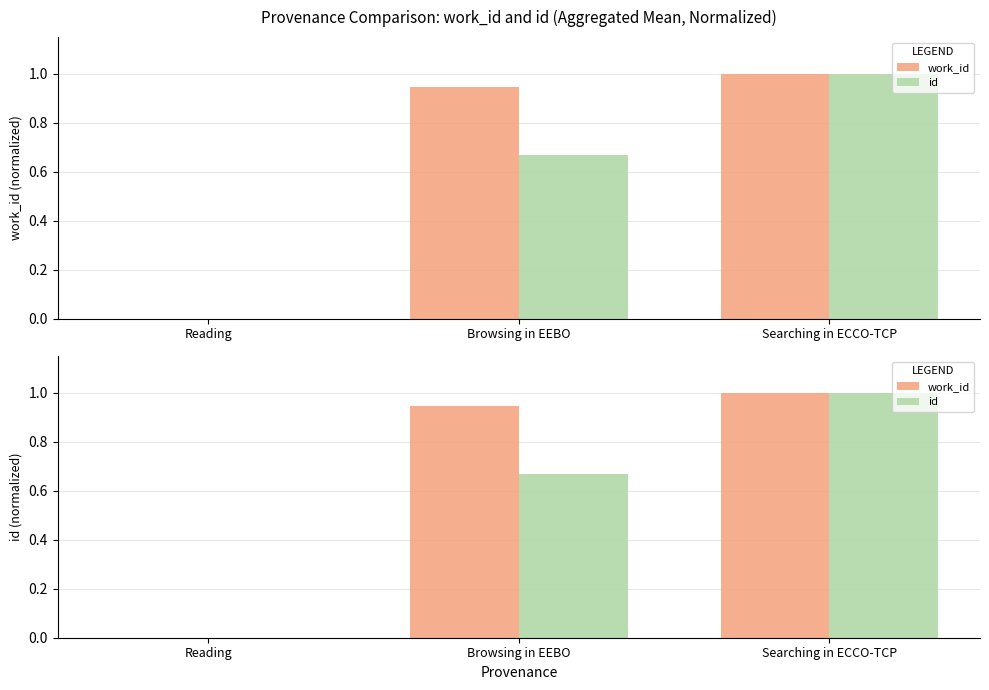

At Searching in ECCO-TCP, list the series in order from largest to smallest.

work_id, id